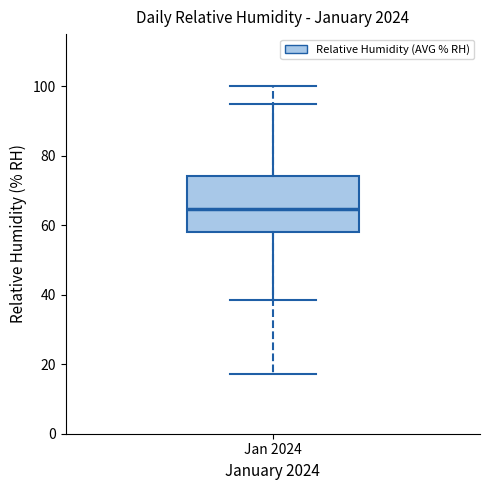

Where does the upper whisker of the box for Jan 2024 end on the y-axis? The values are not printed on the chart, so give them approximately, as read against the axis.

94